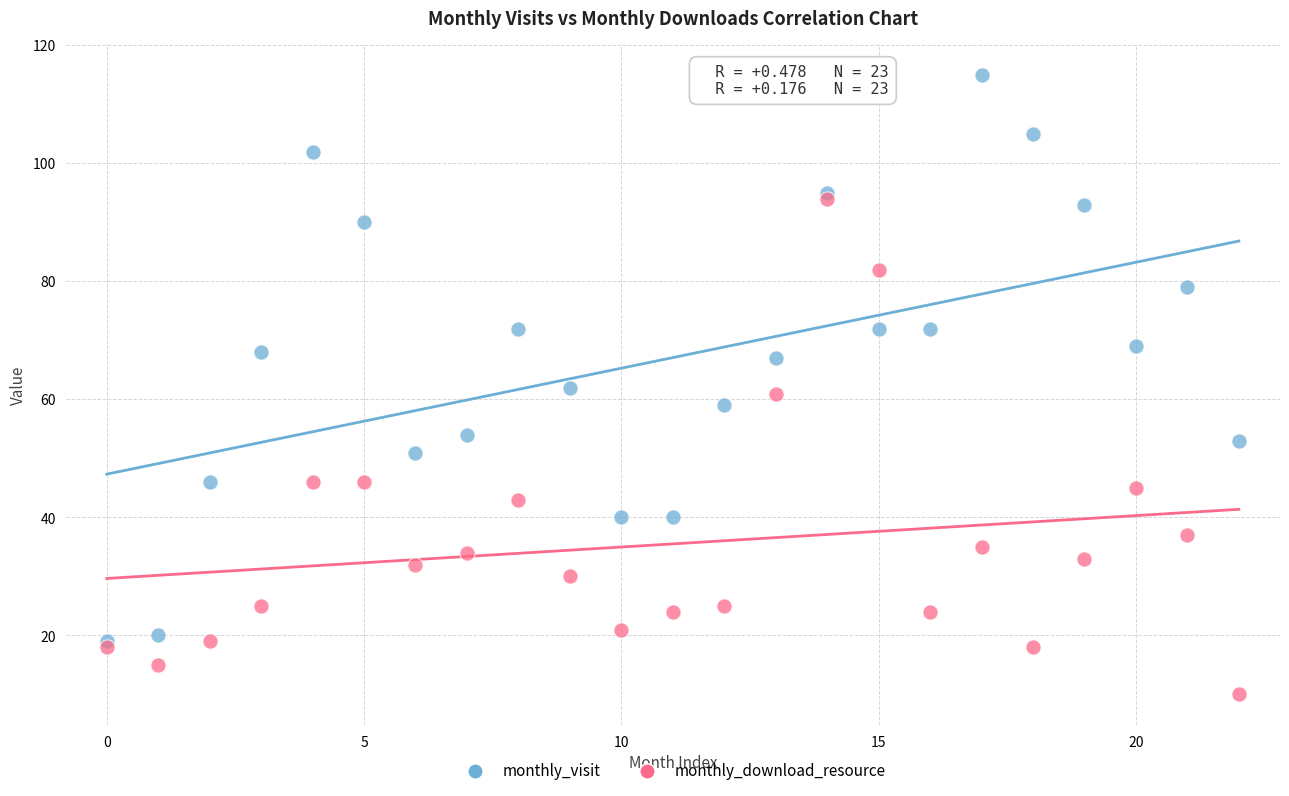

Which series has the widest spread of Y values?

monthly_visit